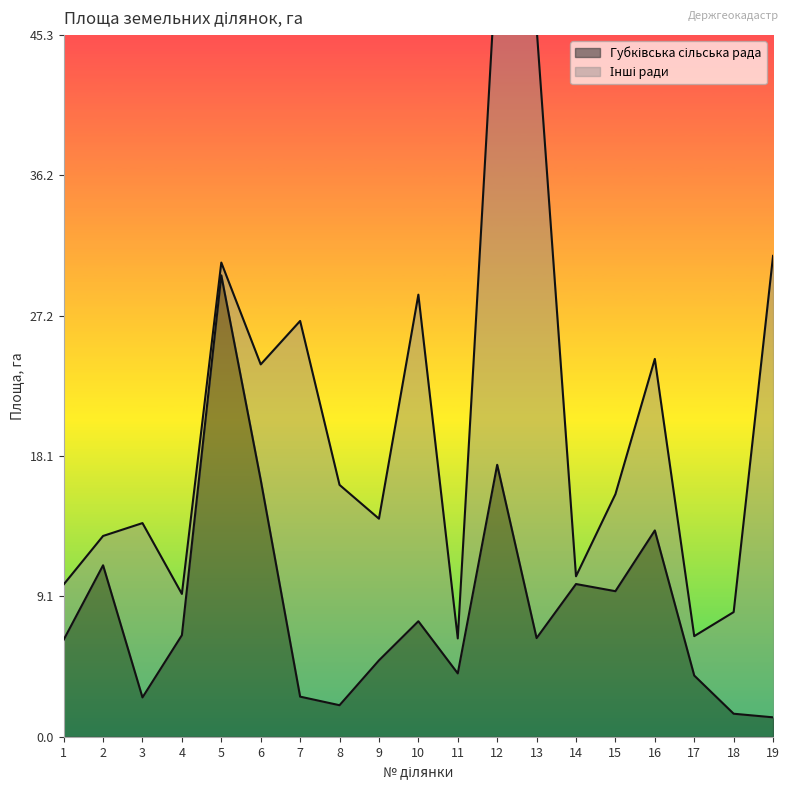

Between 2 and 16, which is larger?

16